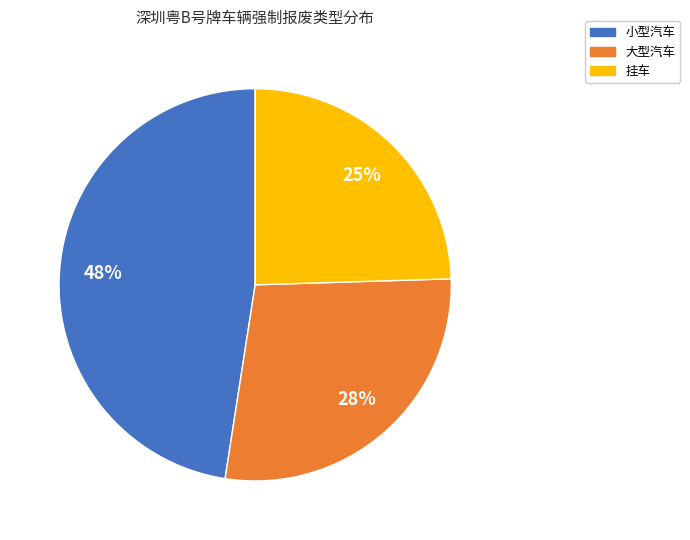

What is the smallest slice in the pie chart?

挂车